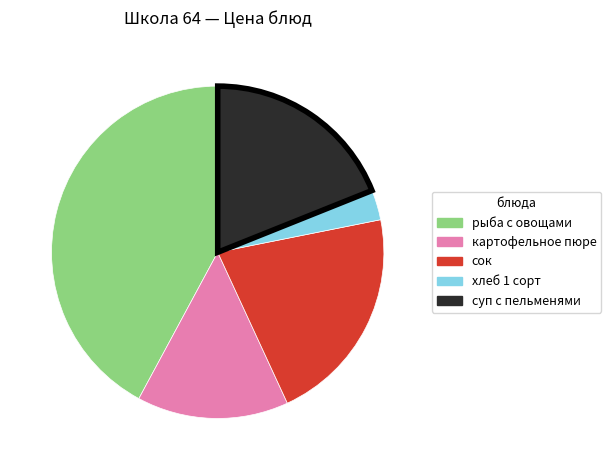

How many slices are in this pie chart?

5